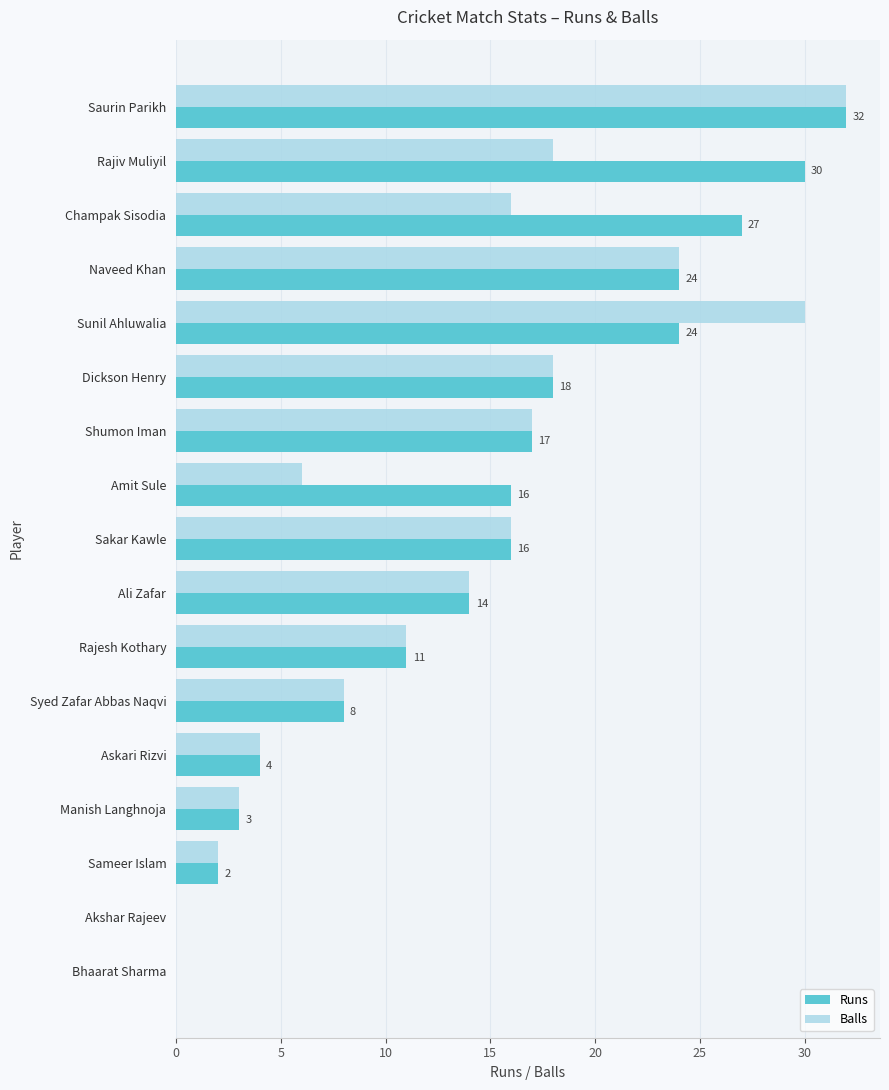

Count the number of data series in this chart.

2